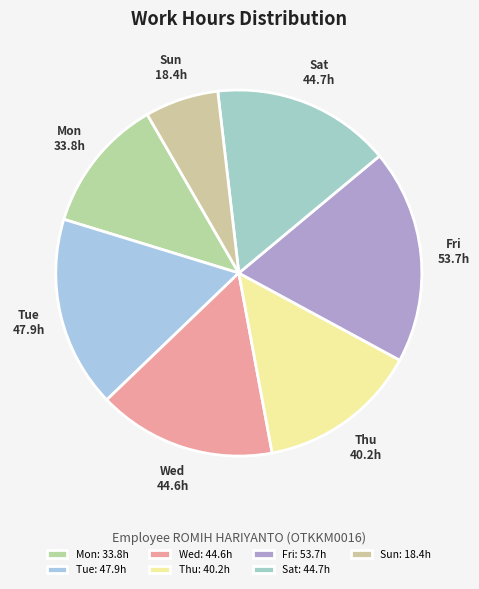

True or false: Wed accounts for 9% of the total.

False